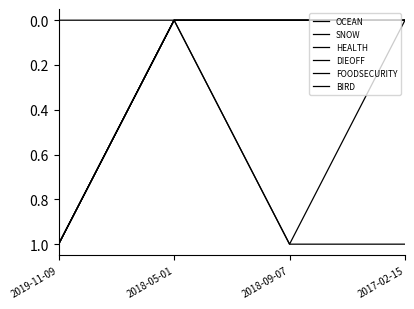

Does the chart have visible grid lines?

No